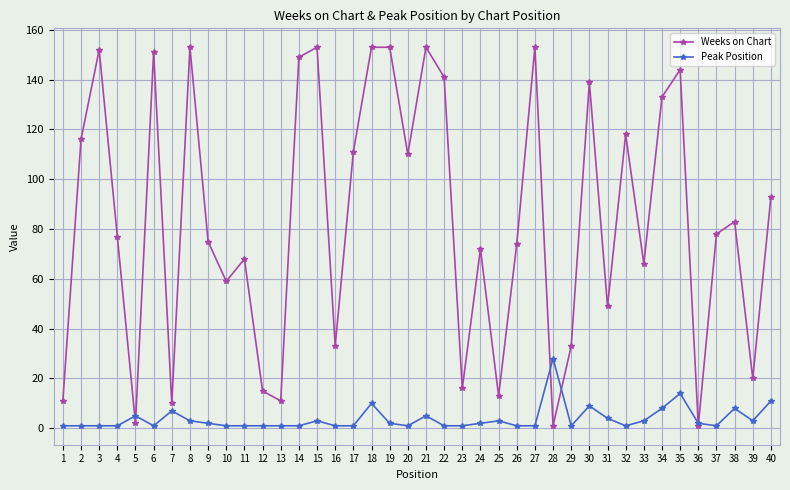

Where do Weeks on Chart and Peak Position first cross each other?

4 and 5